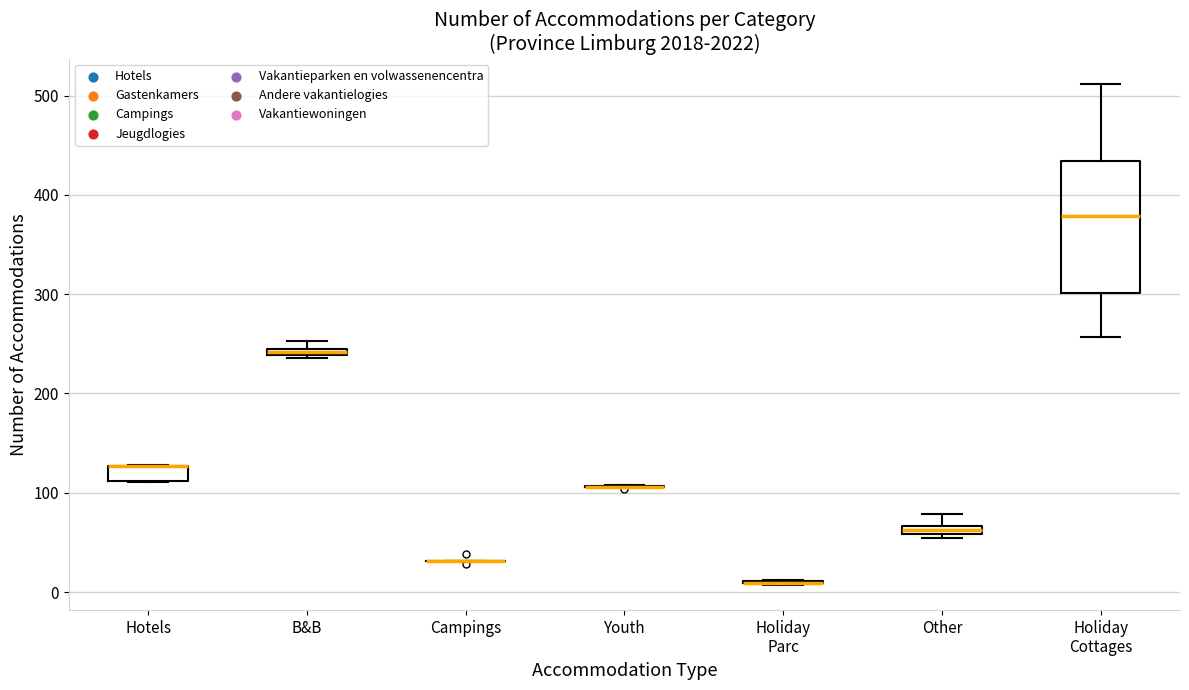

Comparing the boxes themselves (not the whiskers), which one is the tallest?

Holiday Cottages